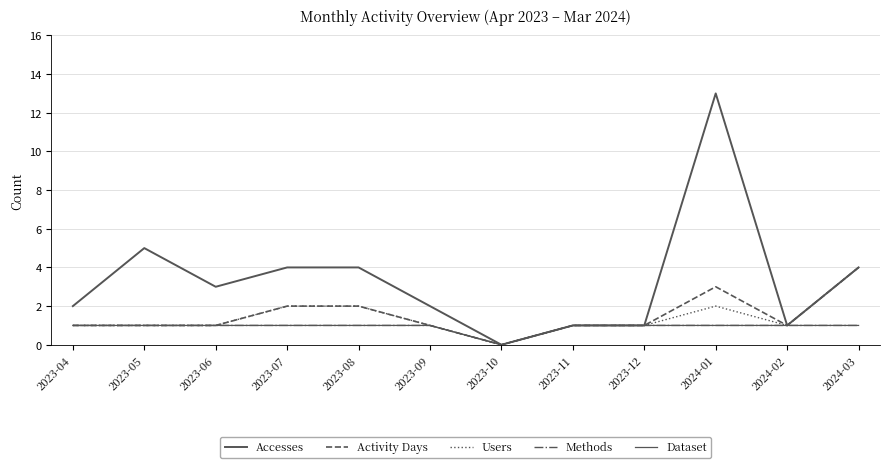

How many series are shown in this chart?

5